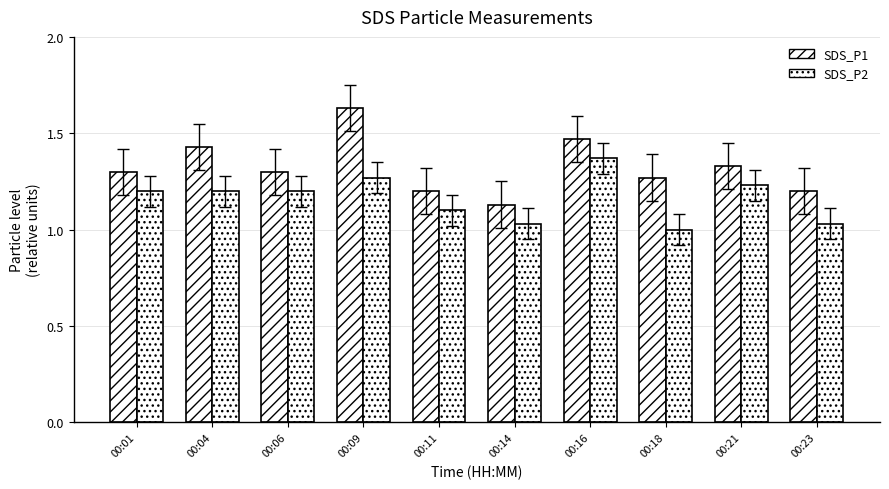

What is the difference between the maximum and second lowest values in the SDS_P1 series?

0.4